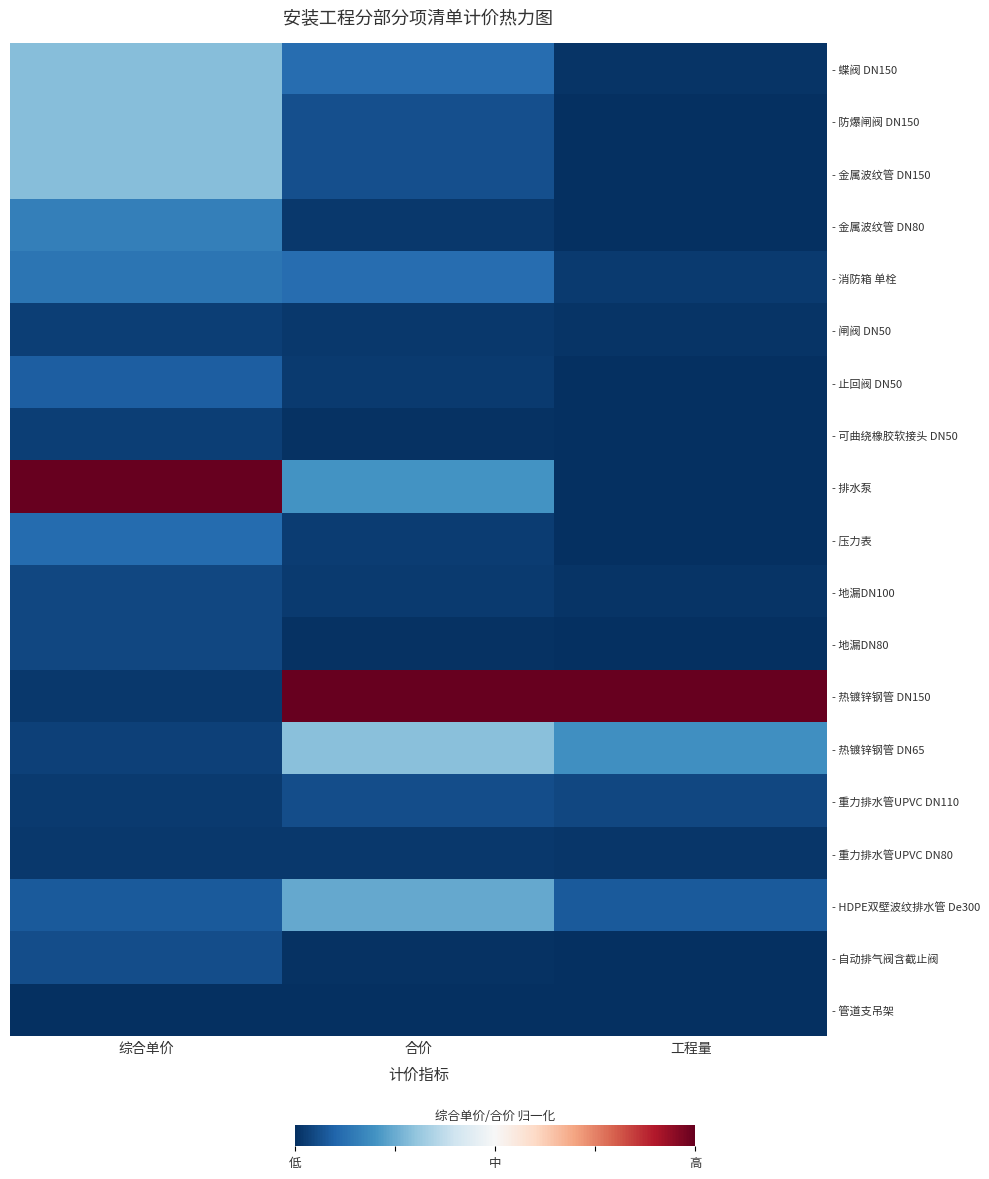

Reading right to left, transcribe all the data shown in this chart.

- 蝶阀 DN150: 工程量=0.0	合价=0.1	综合单价=0.3
- 防爆闸阀 DN150: 工程量=0.0	合价=0.1	综合单价=0.3
- 金属波纹管 DN150: 工程量=0.0	合价=0.1	综合单价=0.3
- 金属波纹管 DN80: 工程量=0.0	合价=0.0	综合单价=0.2
- 消防箱 单栓: 工程量=0.0	合价=0.1	综合单价=0.1
- 闸阀 DN50: 工程量=0.0	合价=0.0	综合单价=0.0
- 止回阀 DN50: 工程量=0.0	合价=0.0	综合单价=0.1
- 可曲绕橡胶软接头 DN50: 工程量=0.0	合价=0.0	综合单价=0.0
- 排水泵: 工程量=0.0	合价=0.2	综合单价=1.0
- 压力表: 工程量=0.0	合价=0.0	综合单价=0.1
- 地漏DN100: 工程量=0.0	合价=0.0	综合单价=0.0
- 地漏DN80: 工程量=0.0	合价=0.0	综合单价=0.0
- 热镀锌钢管 DN150: 工程量=1.0	合价=1.0	综合单价=0.0
- 热镀锌钢管 DN65: 工程量=0.2	合价=0.3	综合单价=0.0
- 重力排水管UPVC DN110: 工程量=0.0	合价=0.1	综合单价=0.0
- 重力排水管UPVC DN80: 工程量=0.0	合价=0.0	综合单价=0.0
- HDPE双壁波纹排水管 De300: 工程量=0.1	合价=0.2	综合单价=0.1
- 自动排气阀含截止阀: 工程量=0.0	合价=0.0	综合单价=0.1
- 管道支吊架: 工程量=0.0	合价=0.0	综合单价=0.0